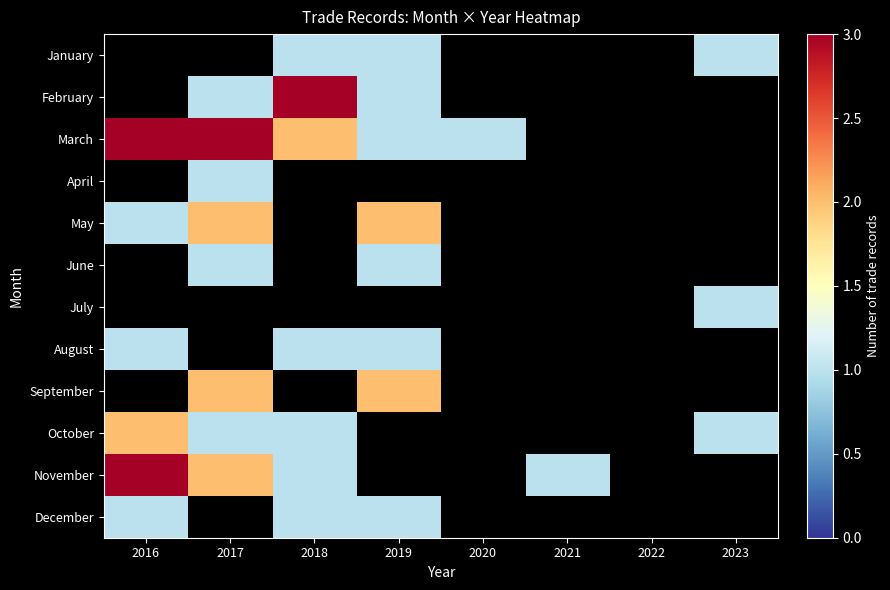

Reading left to right, list all the values displayed in this chart.

January: 2016=0	2017=0	2018=1	2019=1	2020=0	2021=0	2022=0	2023=1
February: 2016=0	2017=1	2018=3	2019=1	2020=0	2021=0	2022=0	2023=0
March: 2016=3	2017=3	2018=2	2019=1	2020=1	2021=0	2022=0	2023=0
April: 2016=0	2017=1	2018=0	2019=0	2020=0	2021=0	2022=0	2023=0
May: 2016=1	2017=2	2018=0	2019=2	2020=0	2021=0	2022=0	2023=0
June: 2016=0	2017=1	2018=0	2019=1	2020=0	2021=0	2022=0	2023=0
July: 2016=0	2017=0	2018=0	2019=0	2020=0	2021=0	2022=0	2023=1
August: 2016=1	2017=0	2018=1	2019=1	2020=0	2021=0	2022=0	2023=0
September: 2016=0	2017=2	2018=0	2019=2	2020=0	2021=0	2022=0	2023=0
October: 2016=2	2017=1	2018=1	2019=0	2020=0	2021=0	2022=0	2023=1
November: 2016=3	2017=2	2018=1	2019=0	2020=0	2021=1	2022=0	2023=0
December: 2016=1	2017=0	2018=1	2019=1	2020=0	2021=0	2022=0	2023=0